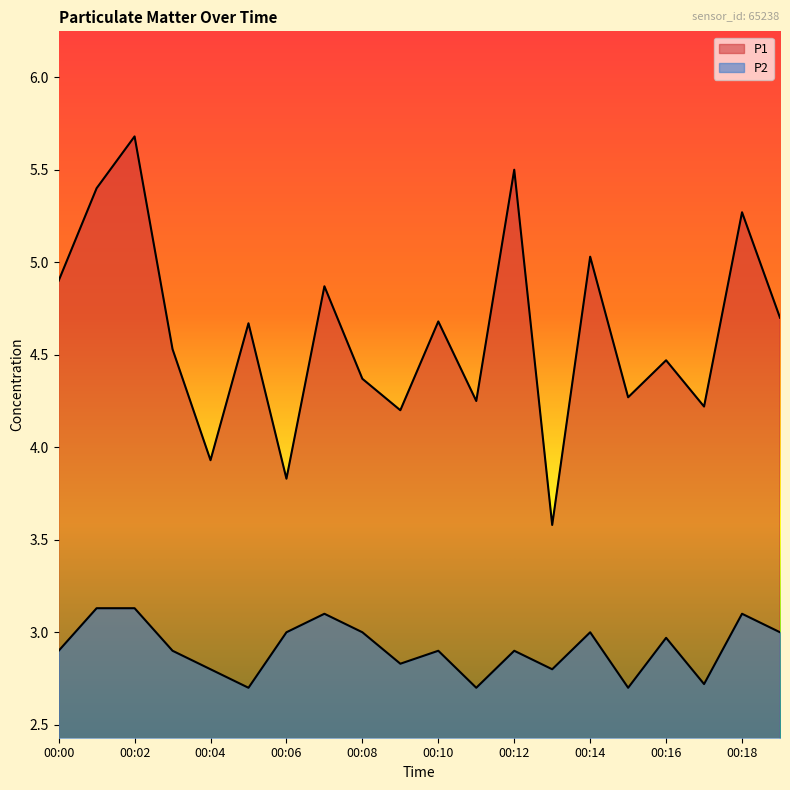

True or false: P1 and P2 cross at least once.

False